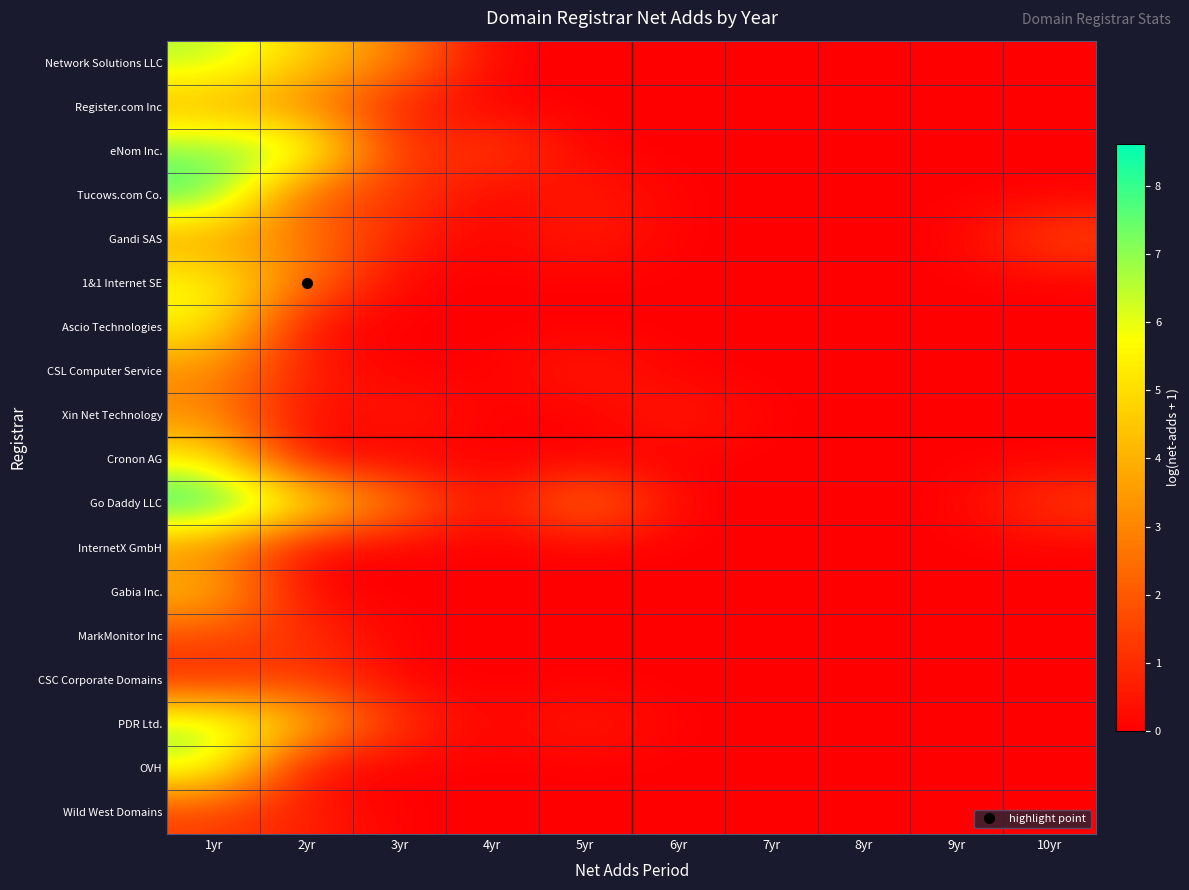

List the series in order of their peak value, highest first.

Go Daddy LLC, Tucows.com Co., eNom Inc., PDR Ltd., Network Solutions LLC, OVH, 1&1 Internet SE, Ascio Technologies, Cronon AG, Gabia Inc., Register.com Inc, Gandi SAS, CSL Computer Service, Xin Net Technology, InternetX GmbH, MarkMonitor Inc, CSC Corporate Domains, Wild West Domains